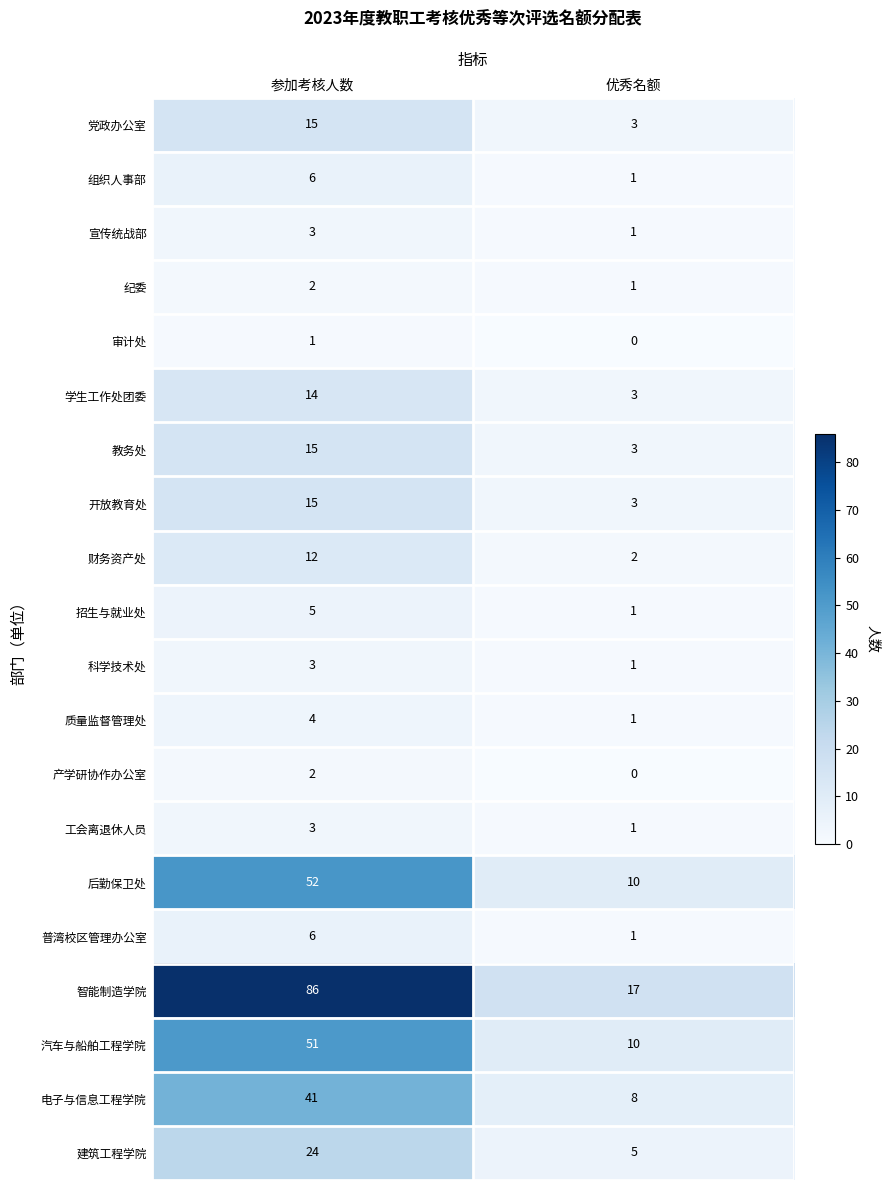

True or false: 后勤保卫处 has a value of 89 at 参加考核人数.

False